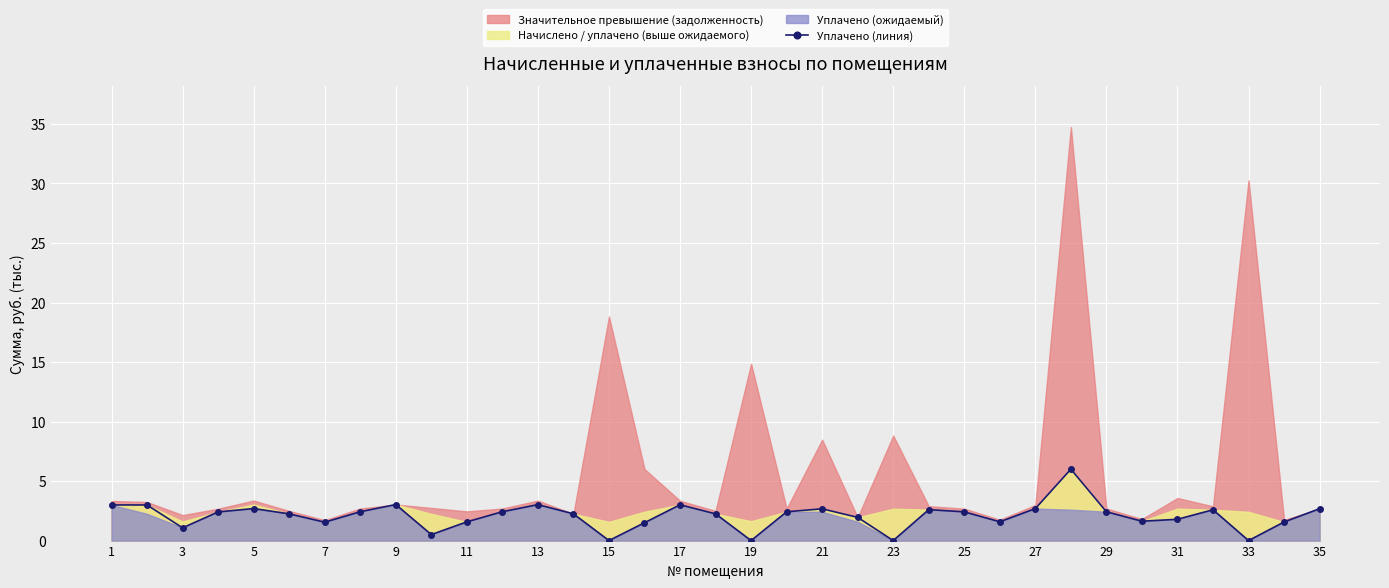

The value of Уплачено (линия) at 5 is 1.2. True or false?

False